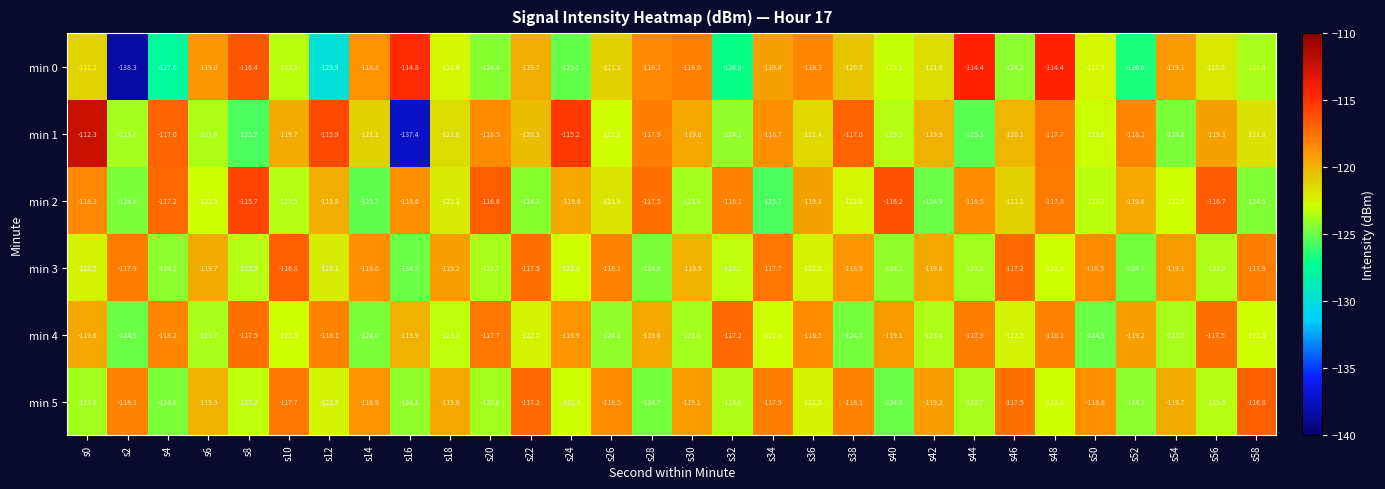

At which category is the sum across all series the highest?

s48